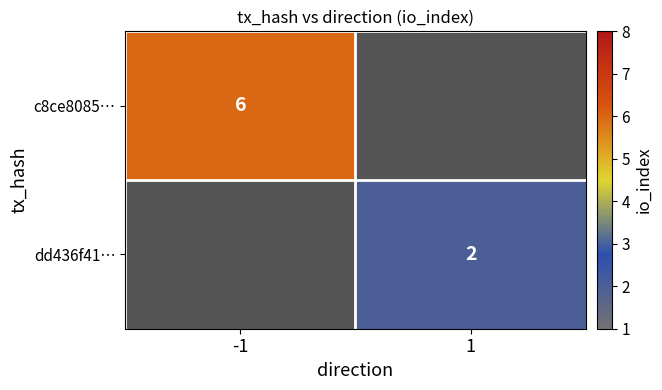

The value of dd436f41… at 1 is 2. True or false?

True